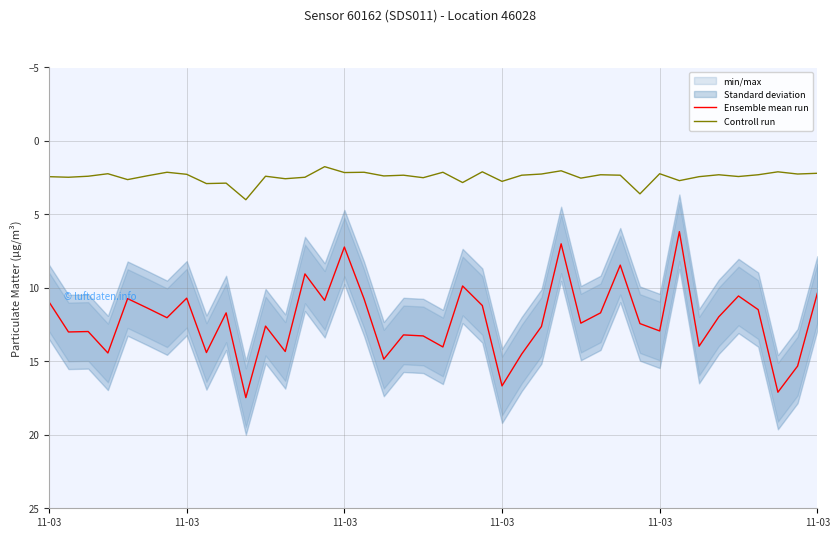

Rank the categories by Ensemble mean run value from highest to lowest.

10, 37, 23, 38, 17, 24, 11-03, 8, 12, 20, 33, 19, 18, 11-03, 11-03, 31, 25, 11, 30, 27, 6, 34, 9, 28, 36, 11-03, 22, 11-03, 14, 16, 11-03, 7, 35, 39, 21, 13, 29, 15, 26, 32